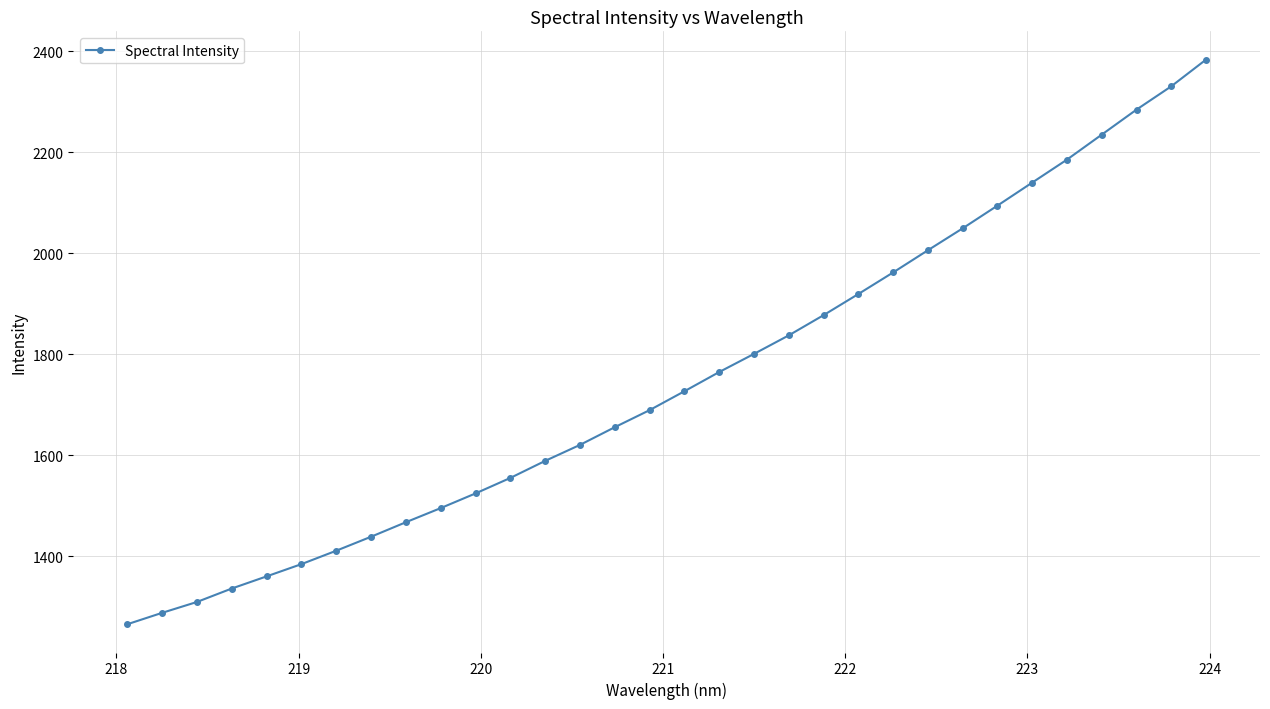

What is the greatest value displayed?

2383.1